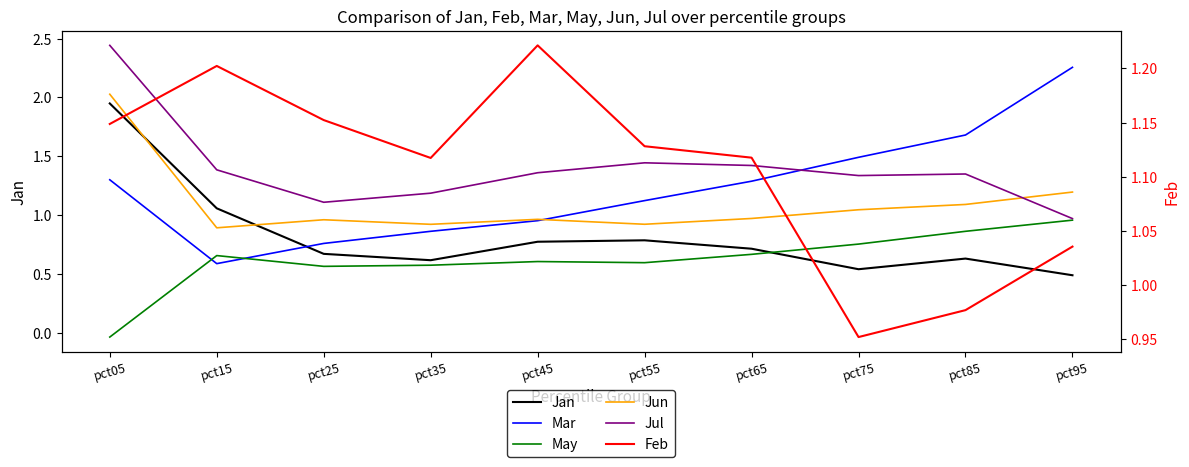

Reading right to left, transcribe all the data shown in this chart.

Jan: 0.5	0.6	0.5	0.7	0.8	0.8	0.6	0.7	1.1	1.9
Mar: 2.3	1.7	1.5	1.3	1.1	1.0	0.9	0.8	0.6	1.3
May: 1.0	0.9	0.8	0.7	0.6	0.6	0.6	0.6	0.7	-0.0
Jun: 1.2	1.1	1.0	1.0	0.9	1.0	0.9	1.0	0.9	2.0
Jul: 1.0	1.3	1.3	1.4	1.4	1.4	1.2	1.1	1.4	2.4
Feb: 1.0	1.0	1.0	1.1	1.1	1.2	1.1	1.2	1.2	1.1